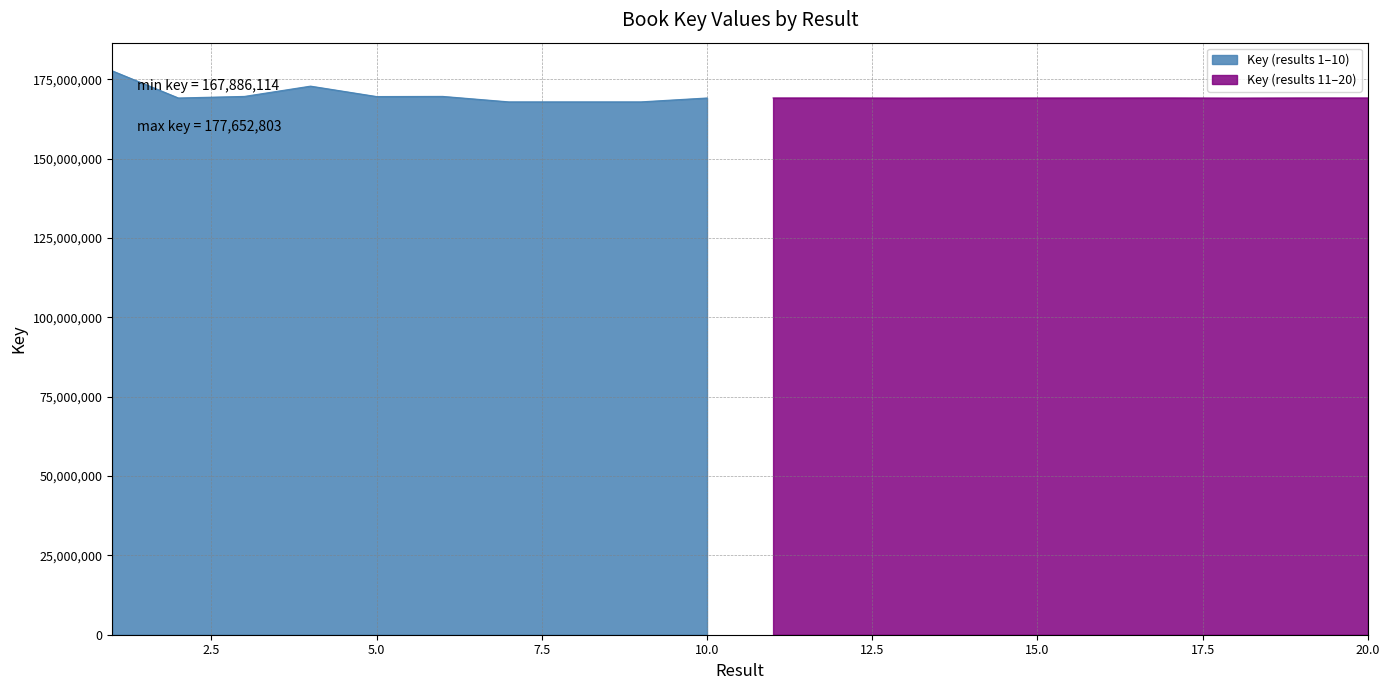

What is the maximum value shown in the chart?

177652803